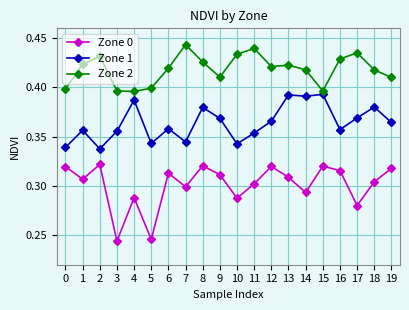

What are all the series names shown in the legend?

Zone 0, Zone 1, Zone 2